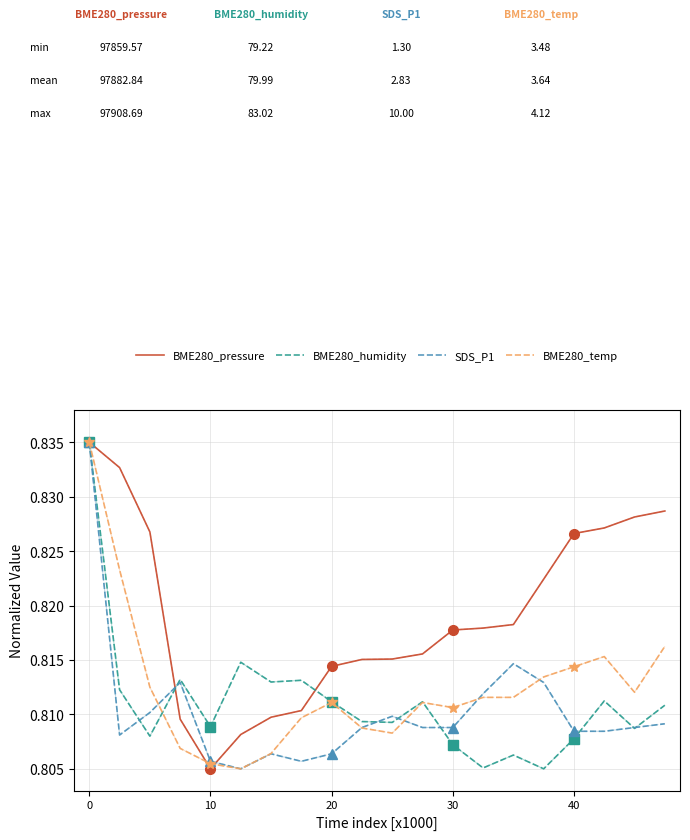

Between 8 and 13, which series saw the biggest shift?

BME280_humidity